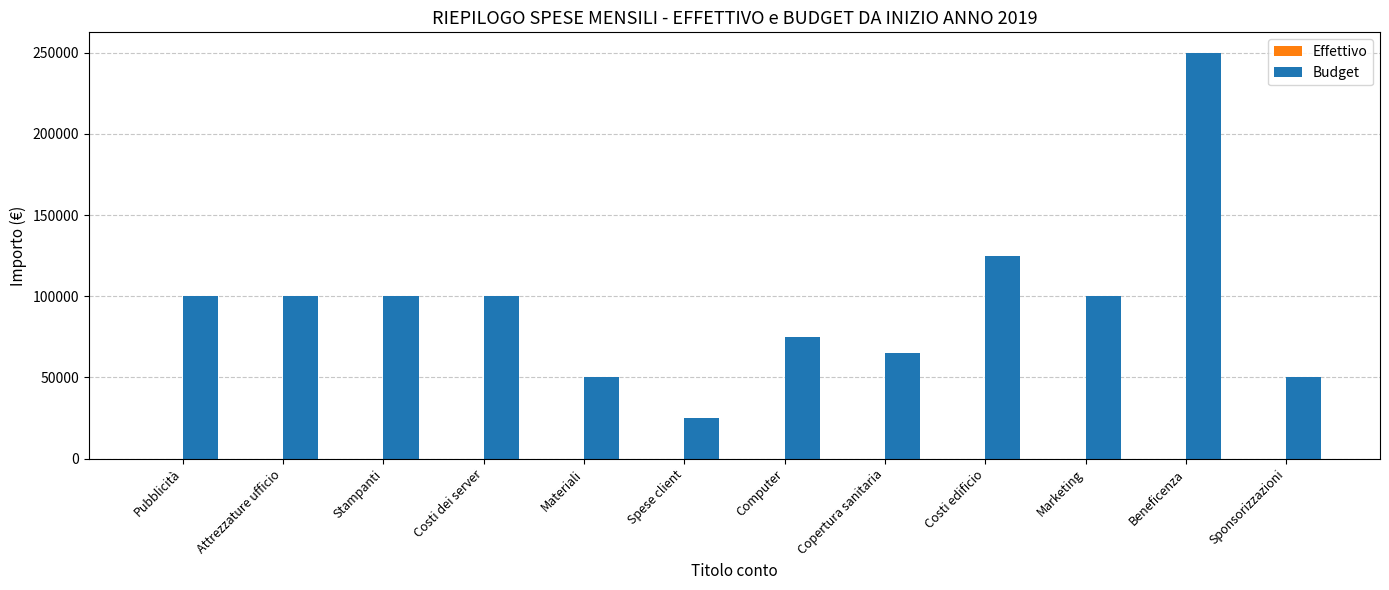

What is the label of the 3rd bar from the right?

Marketing